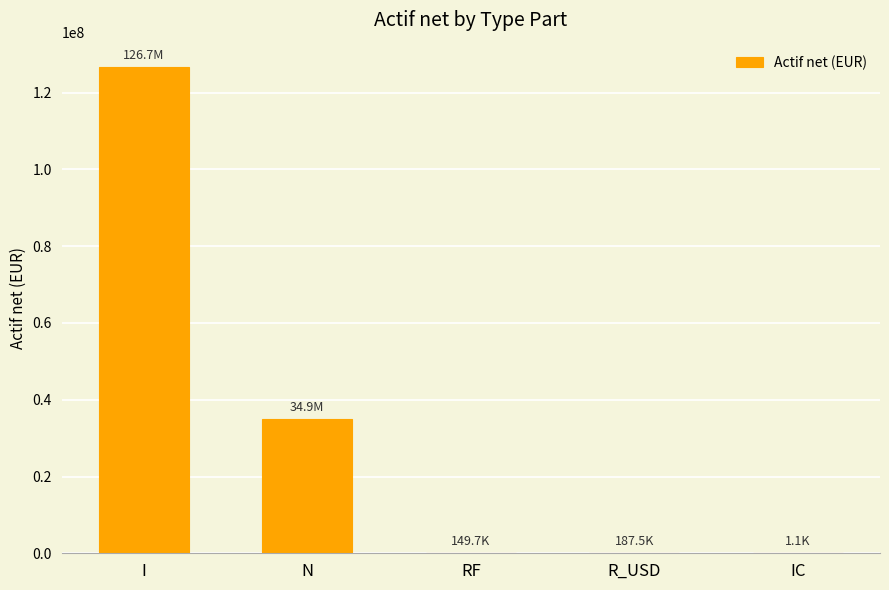

The value at I is 126706600.5. True or false?

True